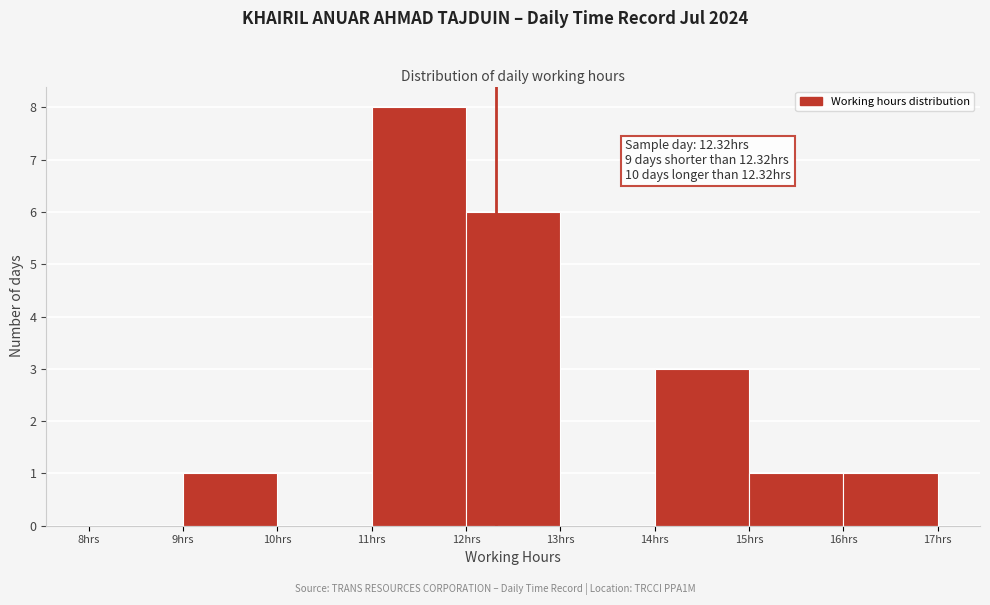

Which range on the x-axis has the tallest bar?

11 to 12